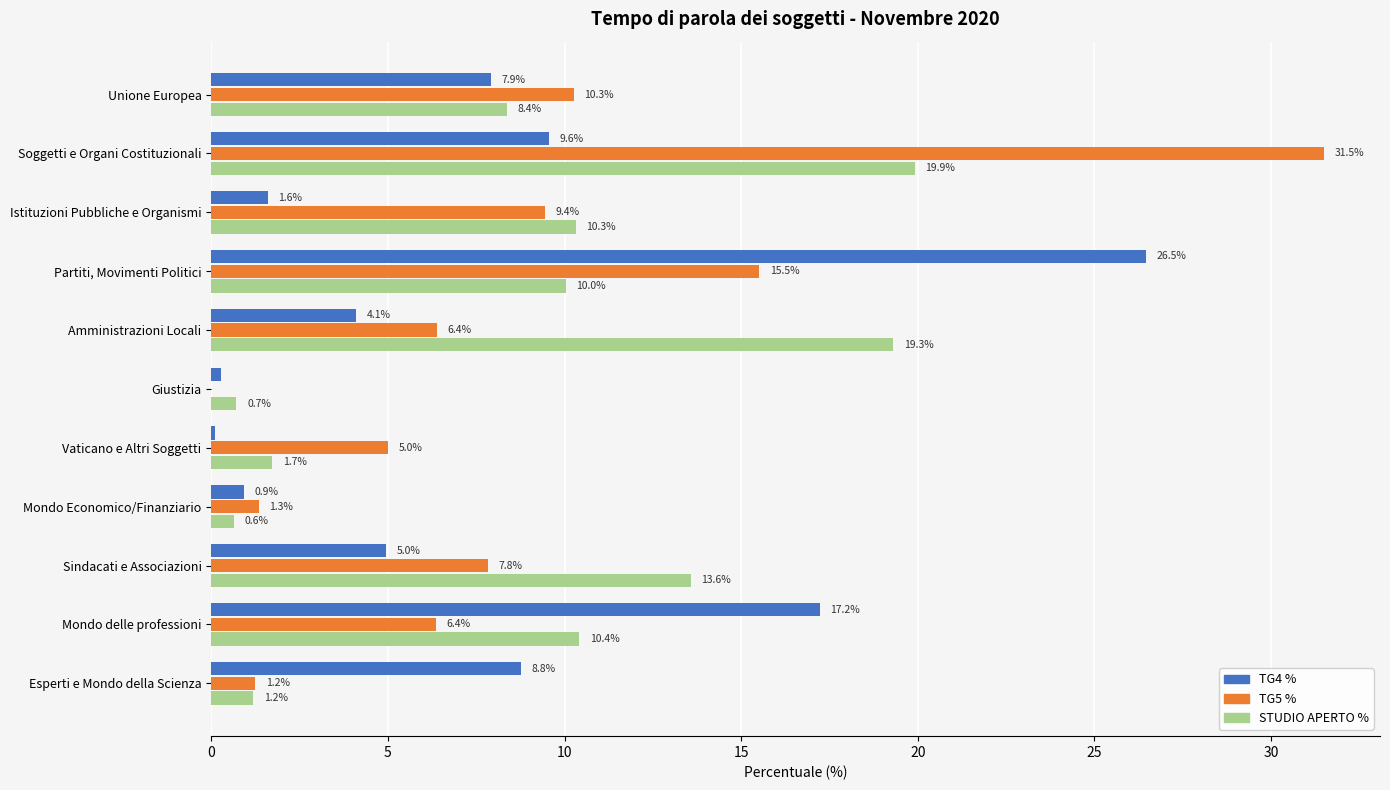

How many data points does each series have?

11